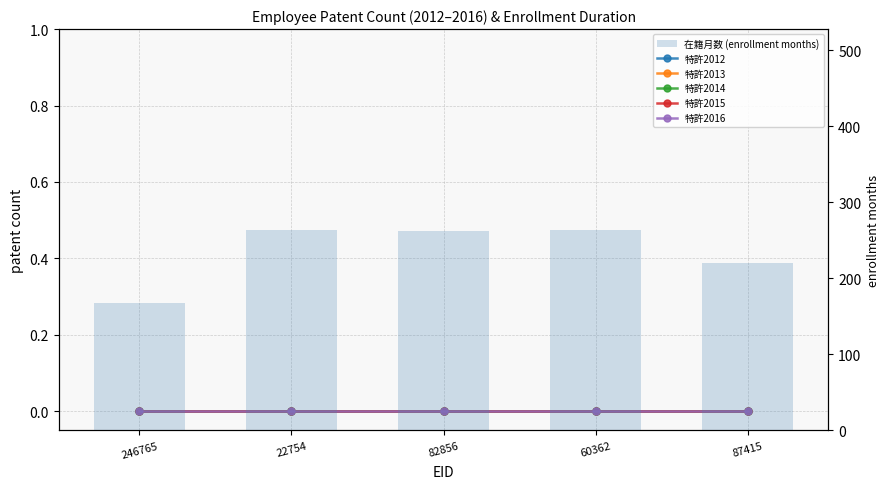

Rank the series at 60362 from lowest to highest value.

特許2012, 特許2013, 特許2014, 特許2015, 特許2016, 在籍月数 (enrollment months)